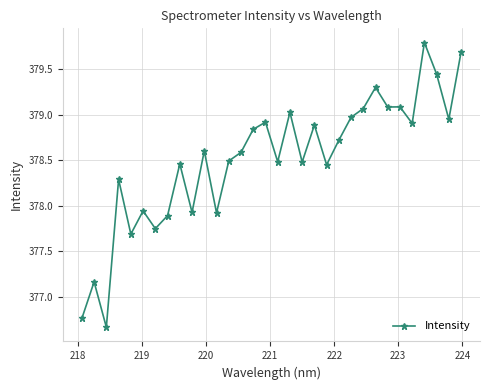

What is the maximum value shown in the chart?

379.8